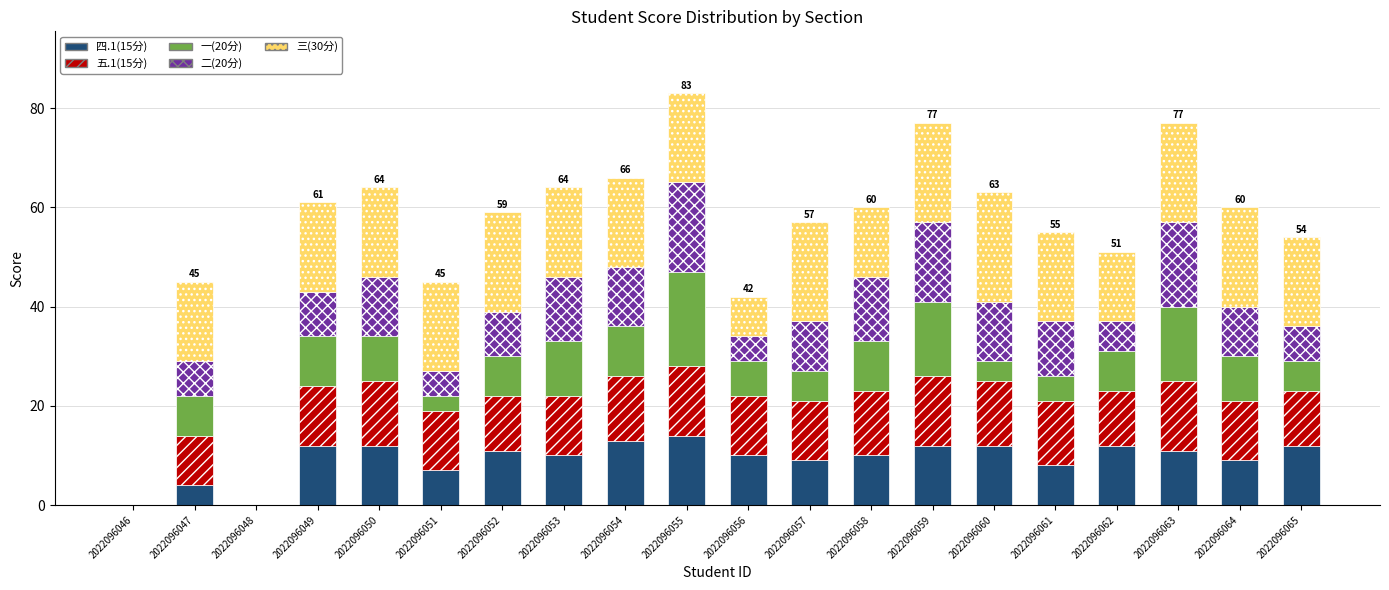

What is the total value across all series at 2022096052?

59